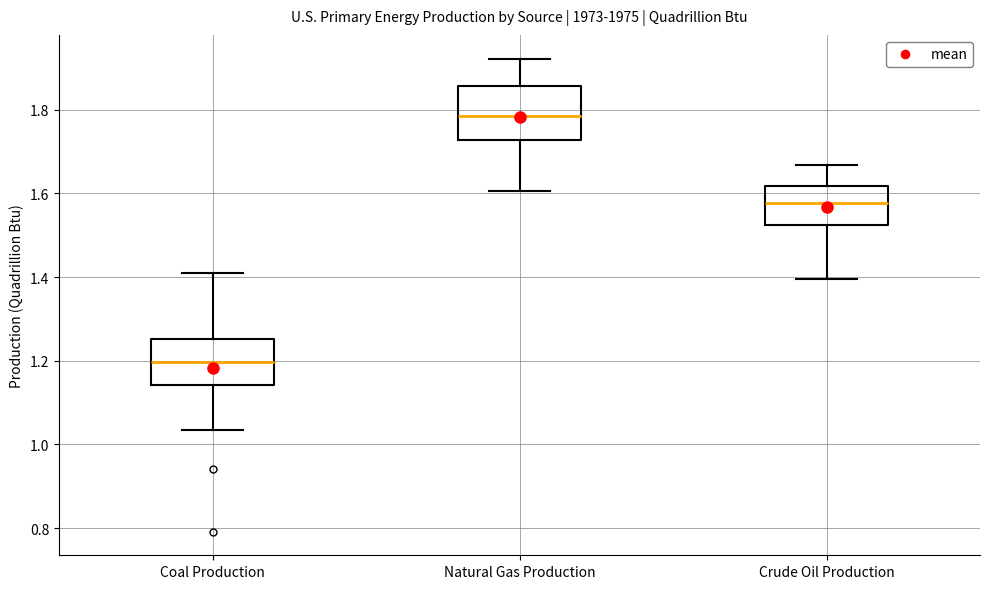

Where is the upper edge of the box for Crude Oil Production on the y-axis? The values are not printed on the chart, so give them approximately, as read against the axis.

1.62